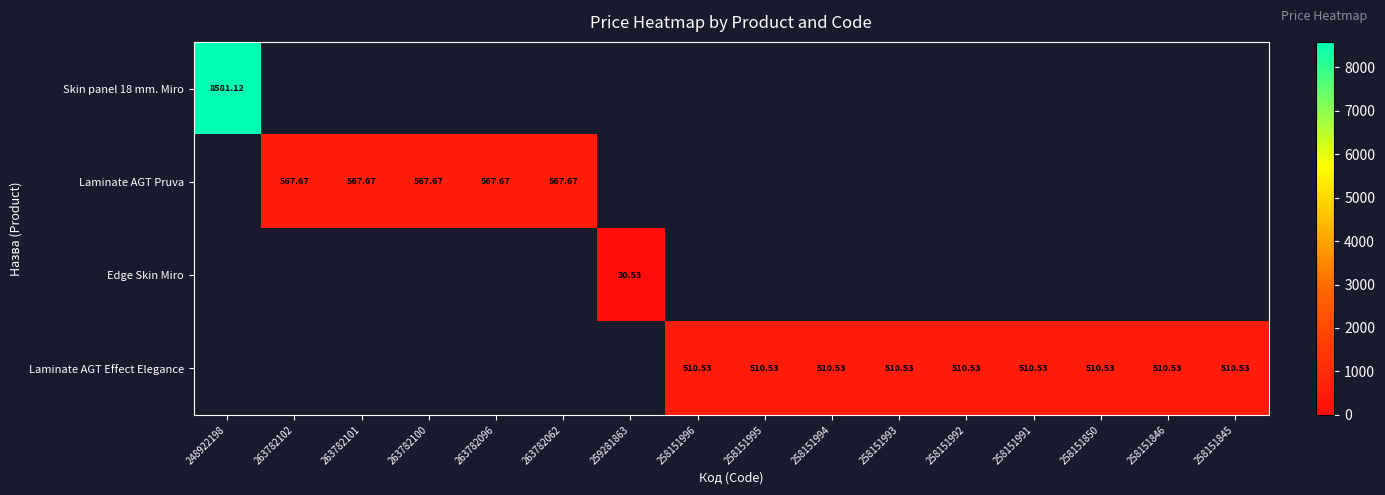

List the labels in order of Laminate AGT Effect Elegance value, smallest first.

248922198, 263782102, 263782101, 263782100, 263782096, 263782062, 259281863, 258151996, 258151995, 258151994, 258151993, 258151992, 258151991, 258151850, 258151846, 258151845